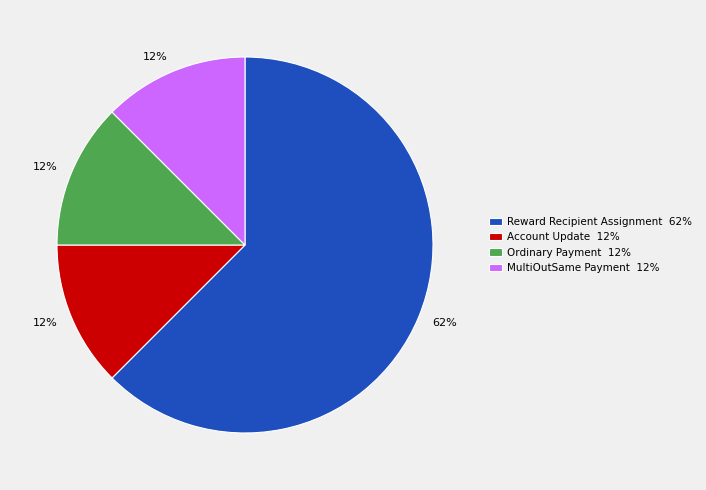

Is the sum of Account Update 12% and Ordinary Payment 12% greater than half?

No